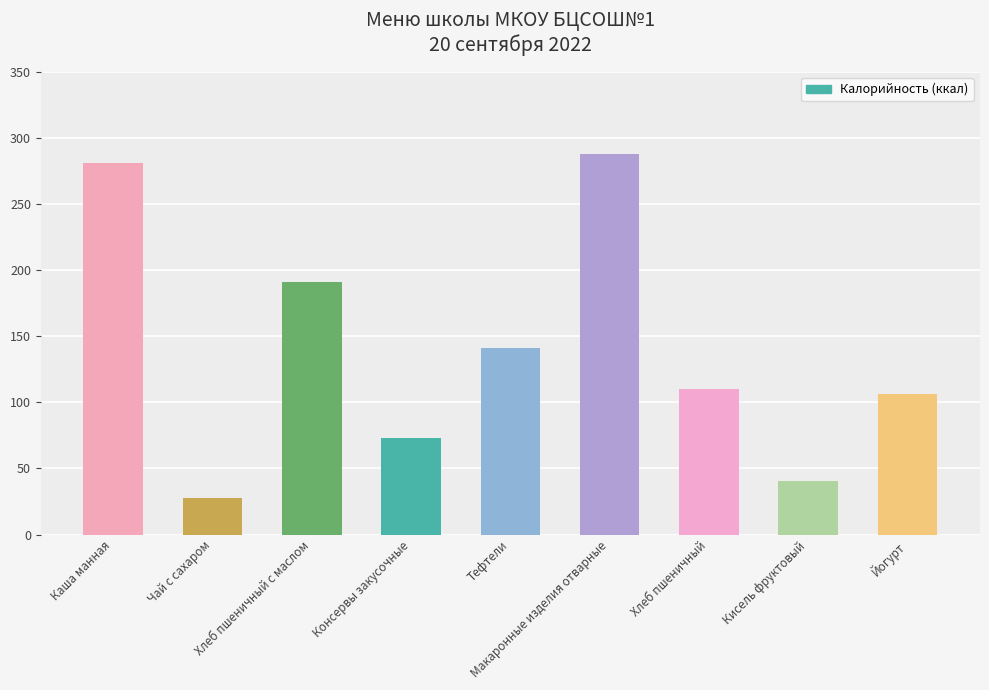

What is the greatest value displayed?

288.0